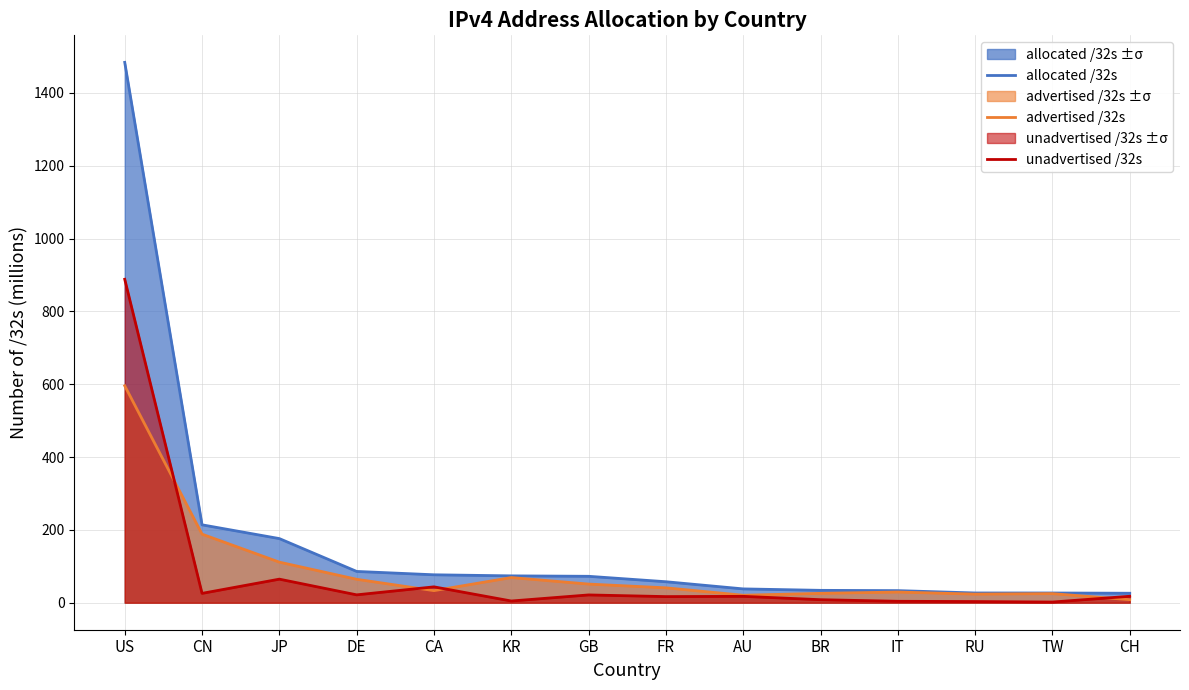

Between DE and BR, which is larger?

DE